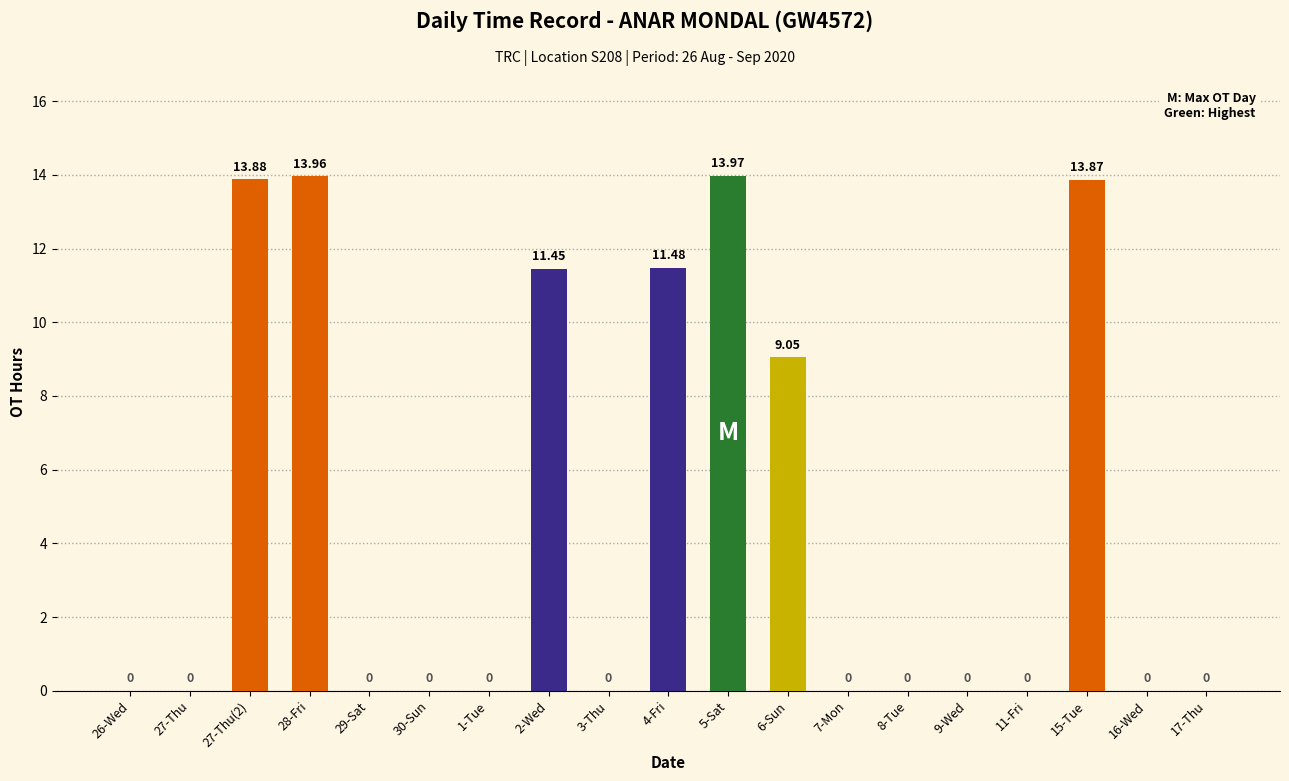

What is the sum of all values?

87.7